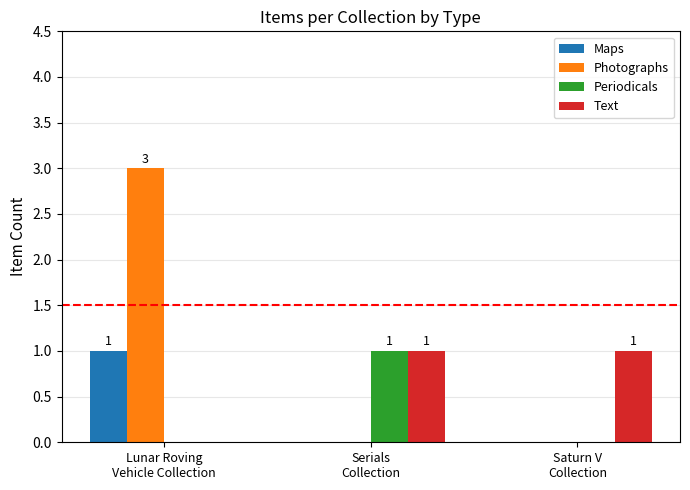

How many groups of bars are there?

3